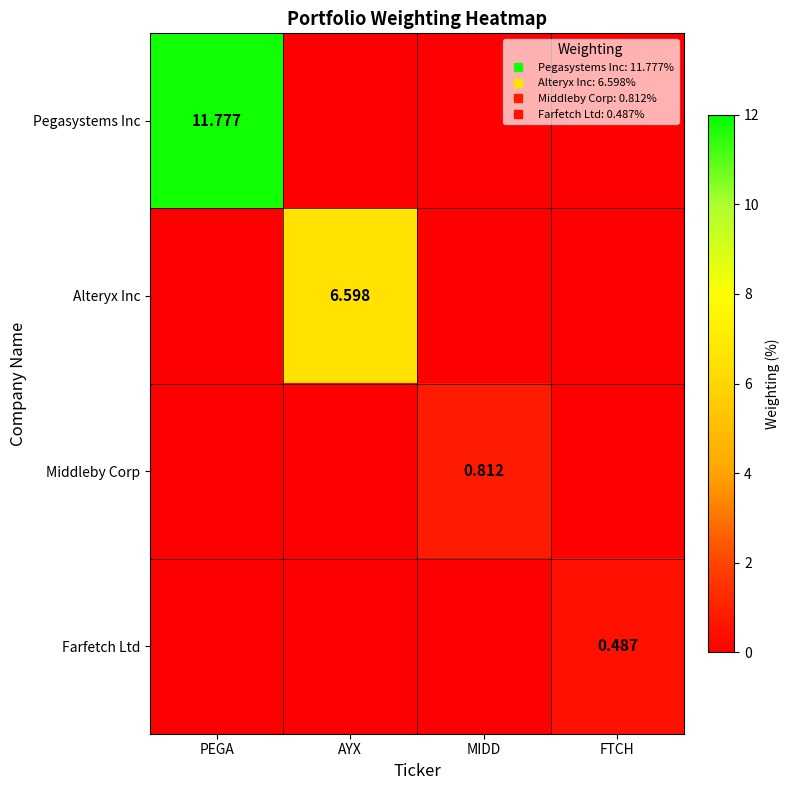

Between AYX and MIDD, which series saw the biggest shift?

Alteryx Inc